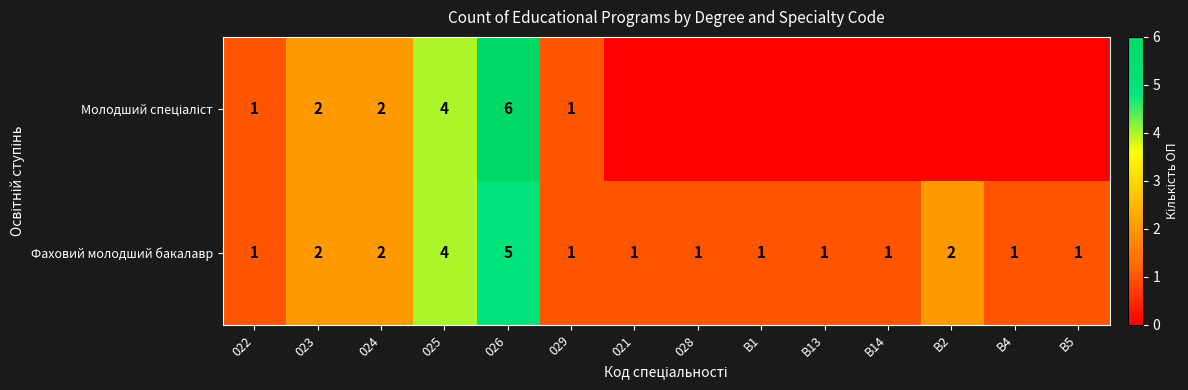

What is the difference between the highest and lowest values at B1?

1